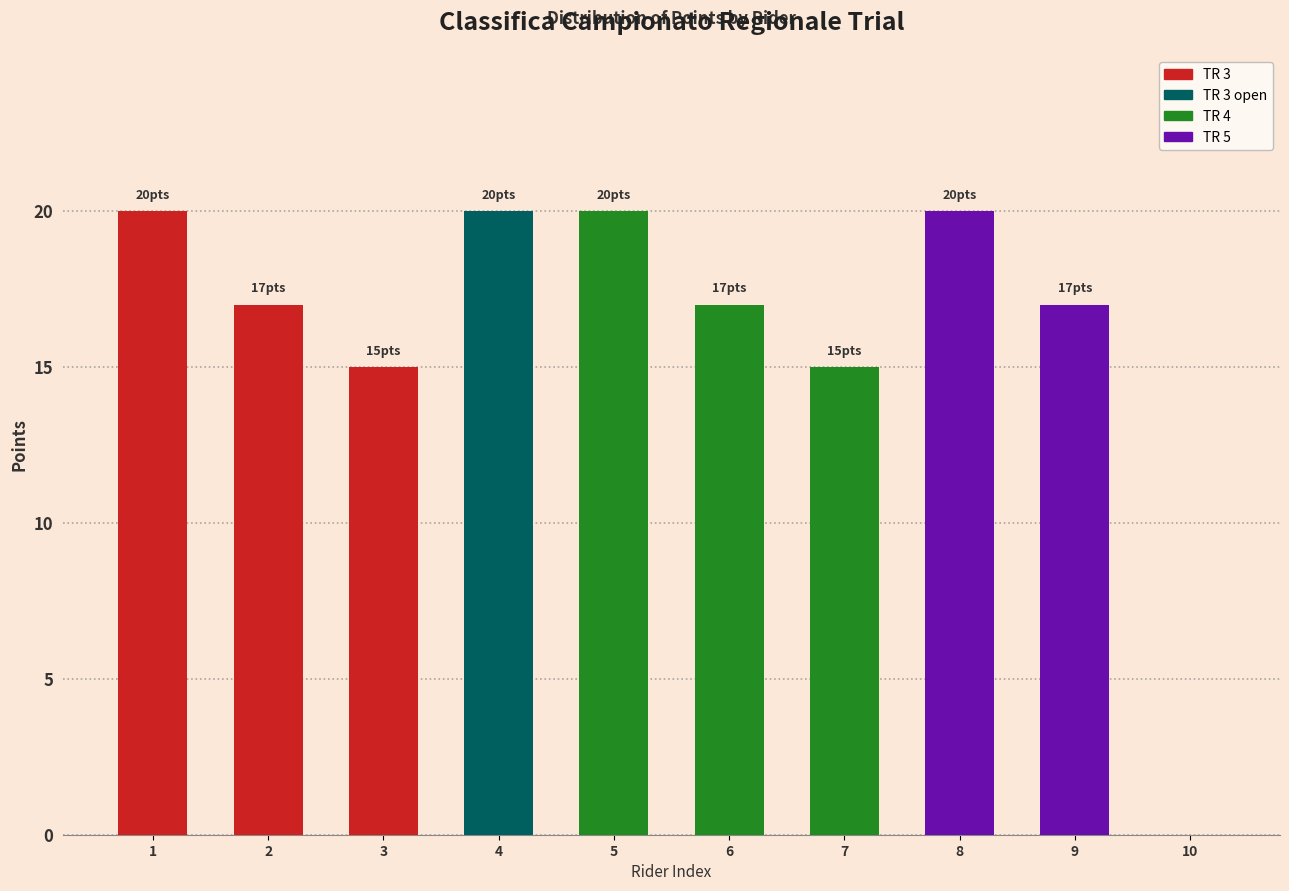

Reading left to right, extract all data points from this chart.

1=20	2=17	3=15	4=20	5=20	6=17	7=15	8=20	9=17	10=0